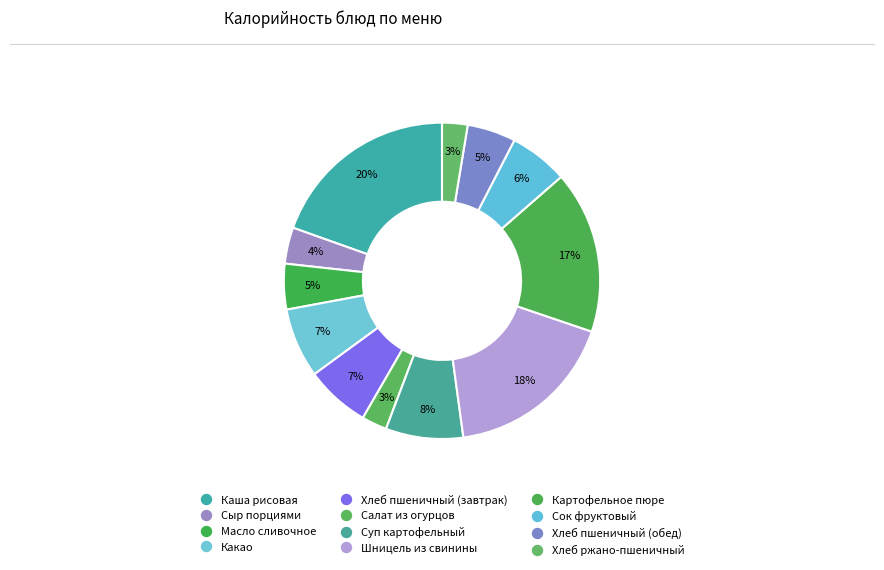

To the nearest percent, what is the average slice percentage?

8%